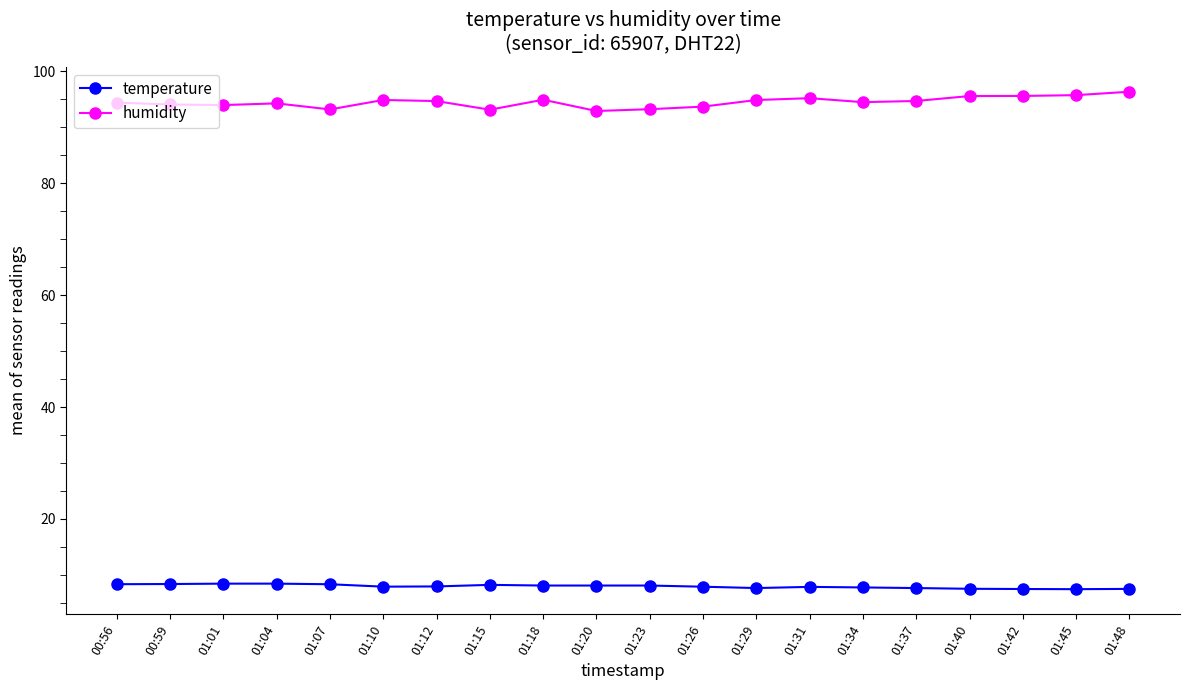

Rank the series by their average value, from lowest to highest.

temperature, humidity